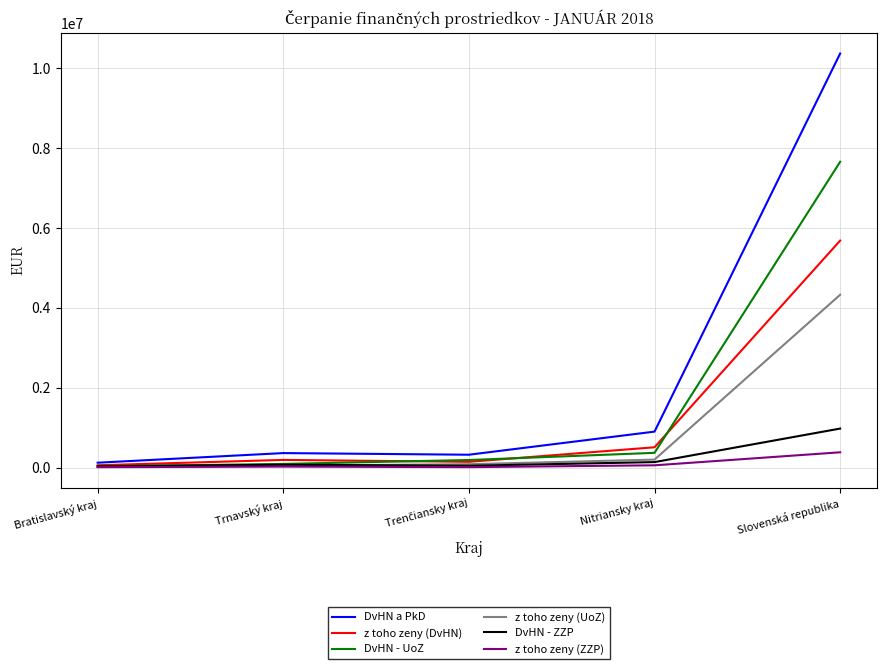

Which series has the widest spread of values?

DvHN a PkD